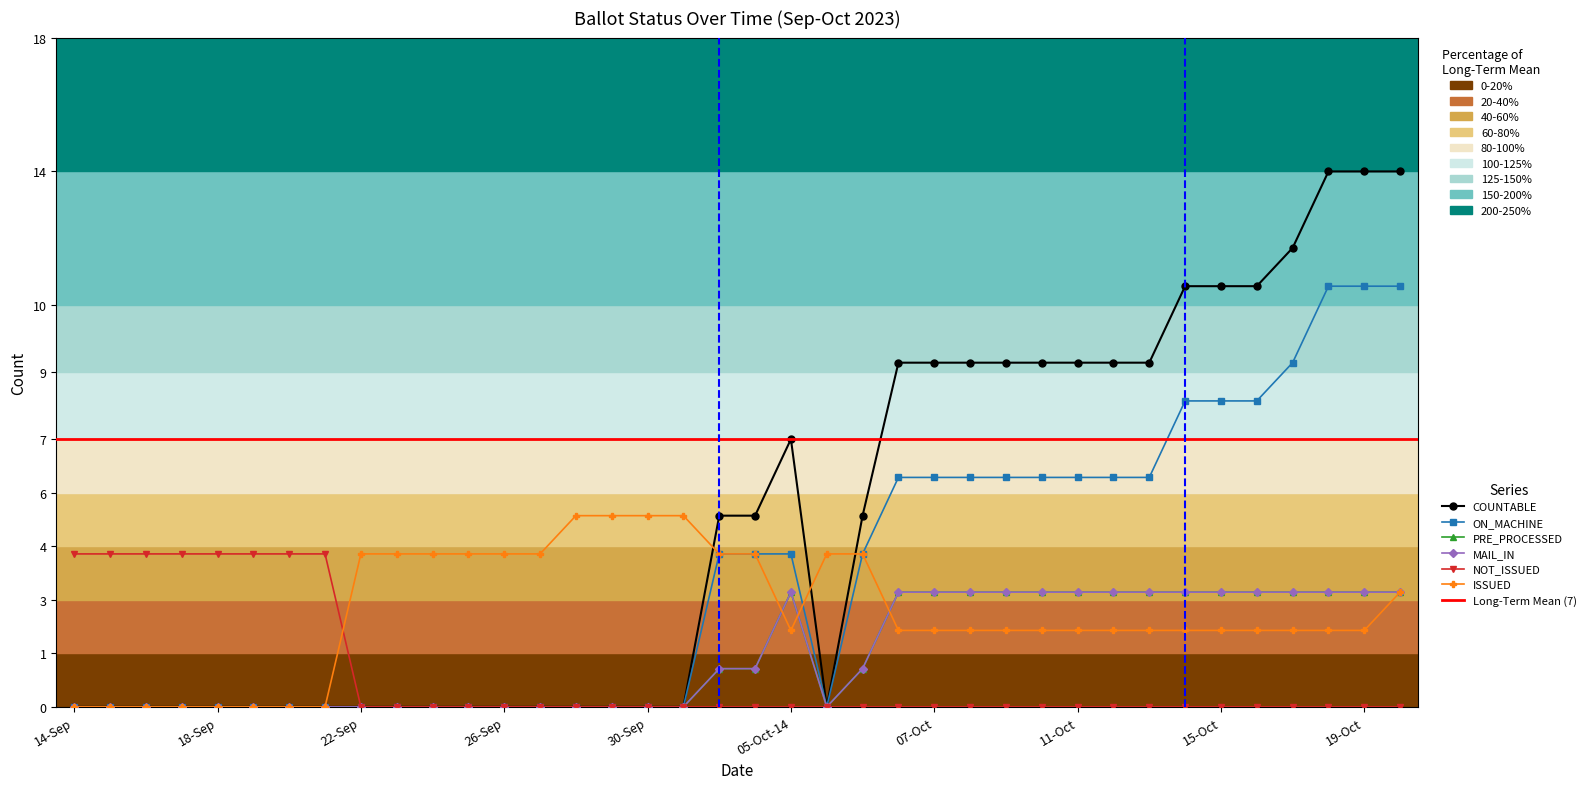

Count the number of data series in this chart.

6